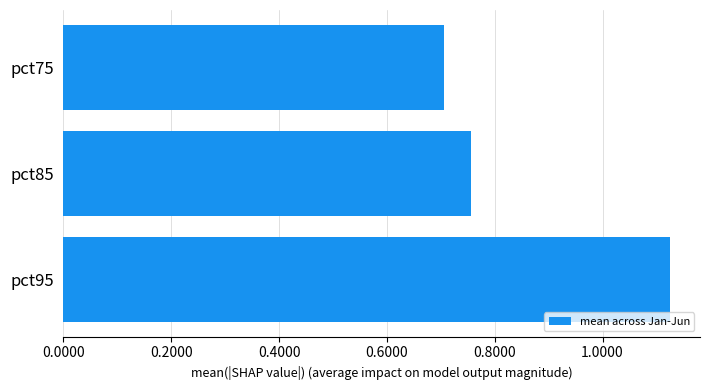

Rank the categories by value from lowest to highest.

pct75, pct85, pct95